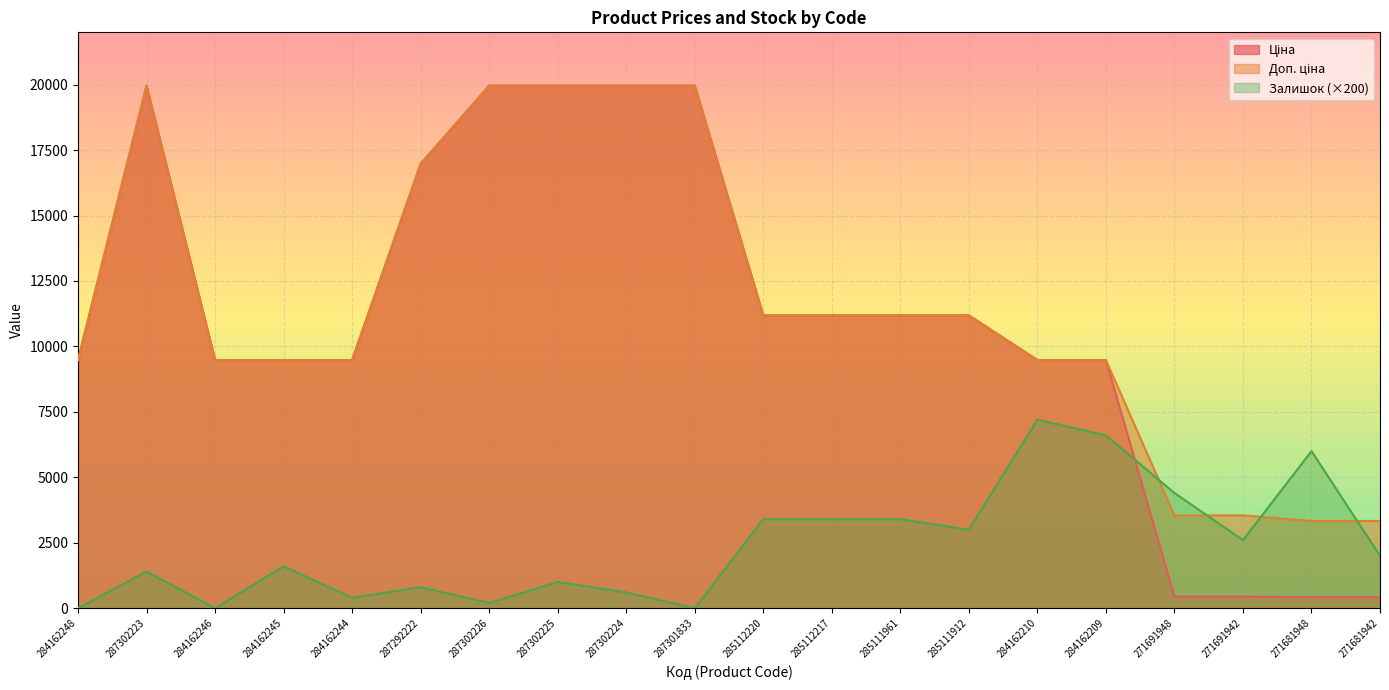

What are all the series names shown in the legend?

Ціна, Доп. ціна, Залишок